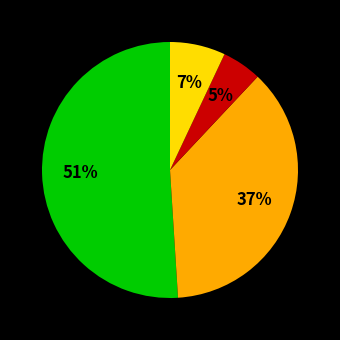

Does any single category account for the majority?

Yes